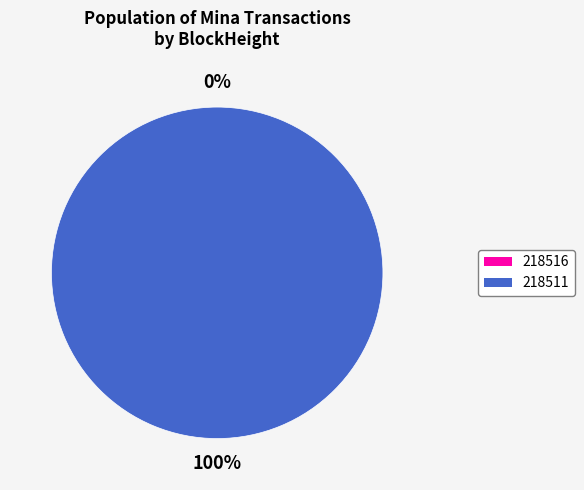

Which slice is the largest?

218511